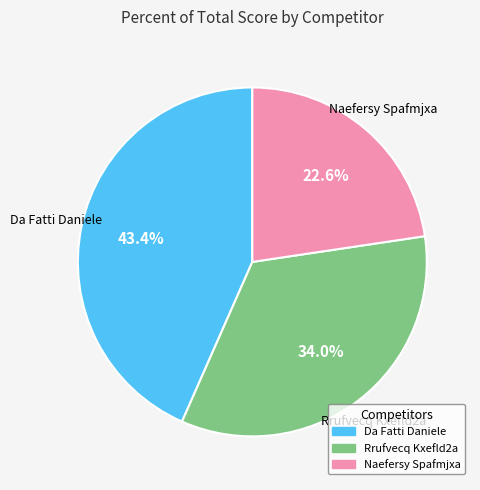

Which category has the smallest portion of the pie?

Naefersy Spafmjxa